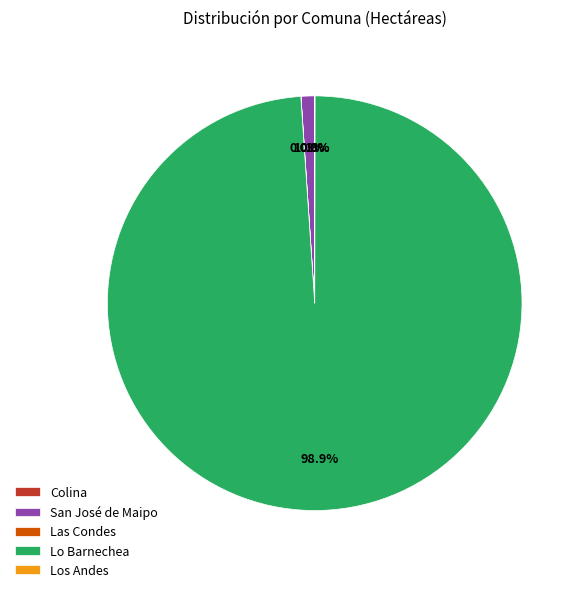

What is the majority slice?

Lo Barnechea